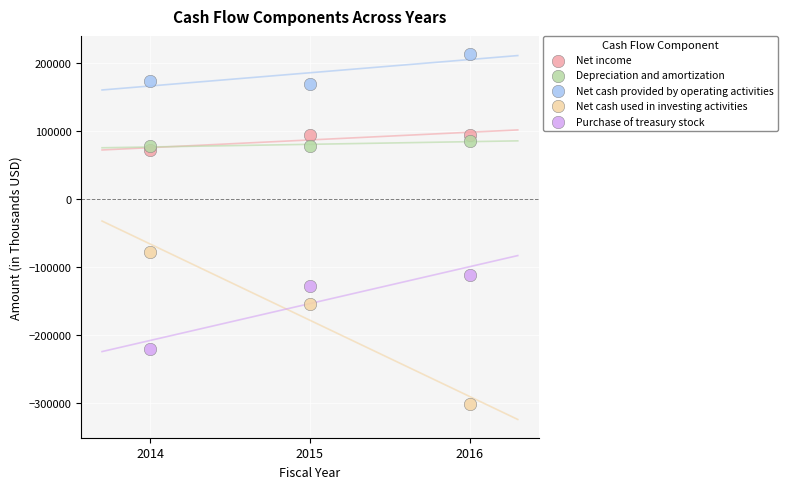

Which series has the largest Y range (max minus min)?

Net cash used in investing activities